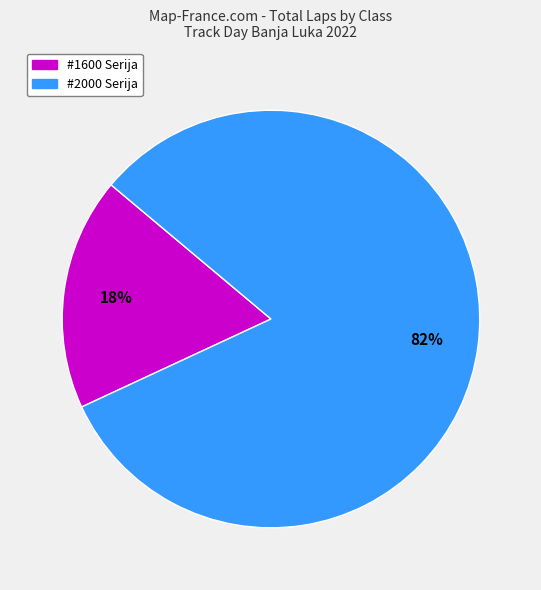

To the nearest percent, what is the average slice percentage?

50%